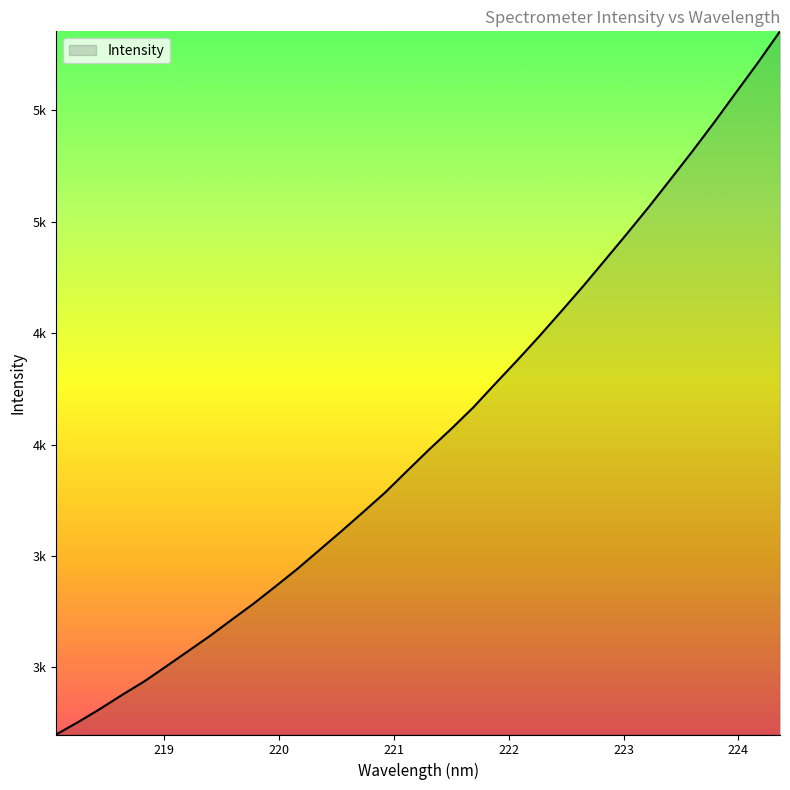

What is the greatest value displayed?

5854.4